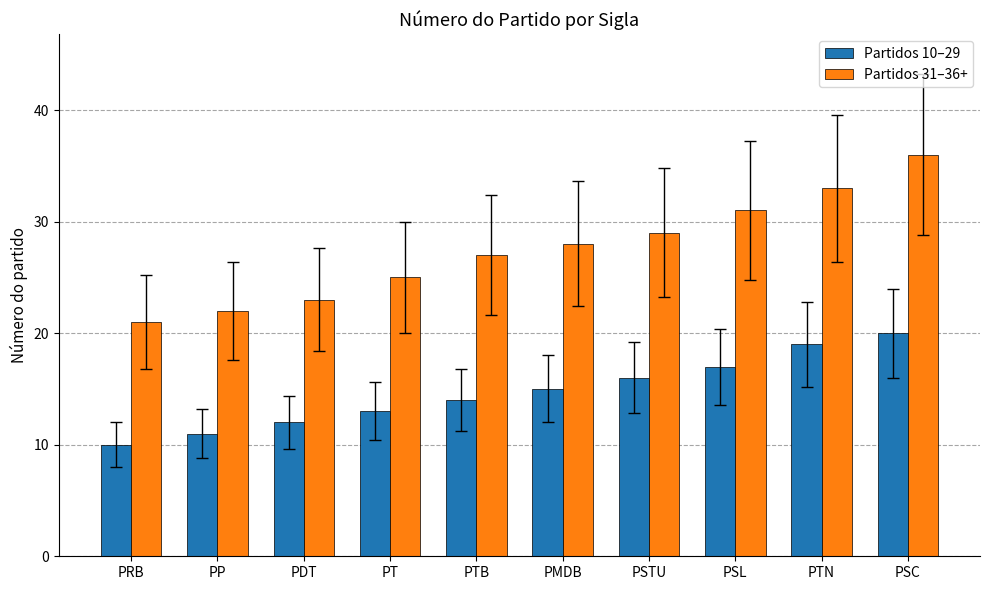

True or false: Partidos 31–36+ has a value of 13 at PP.

False